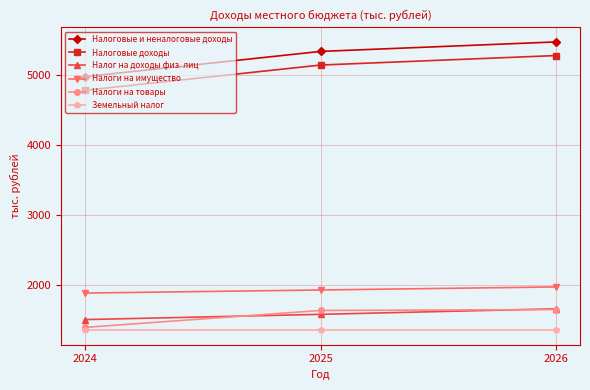

Where is Налоговые доходы nearest to the value 5033?

2025